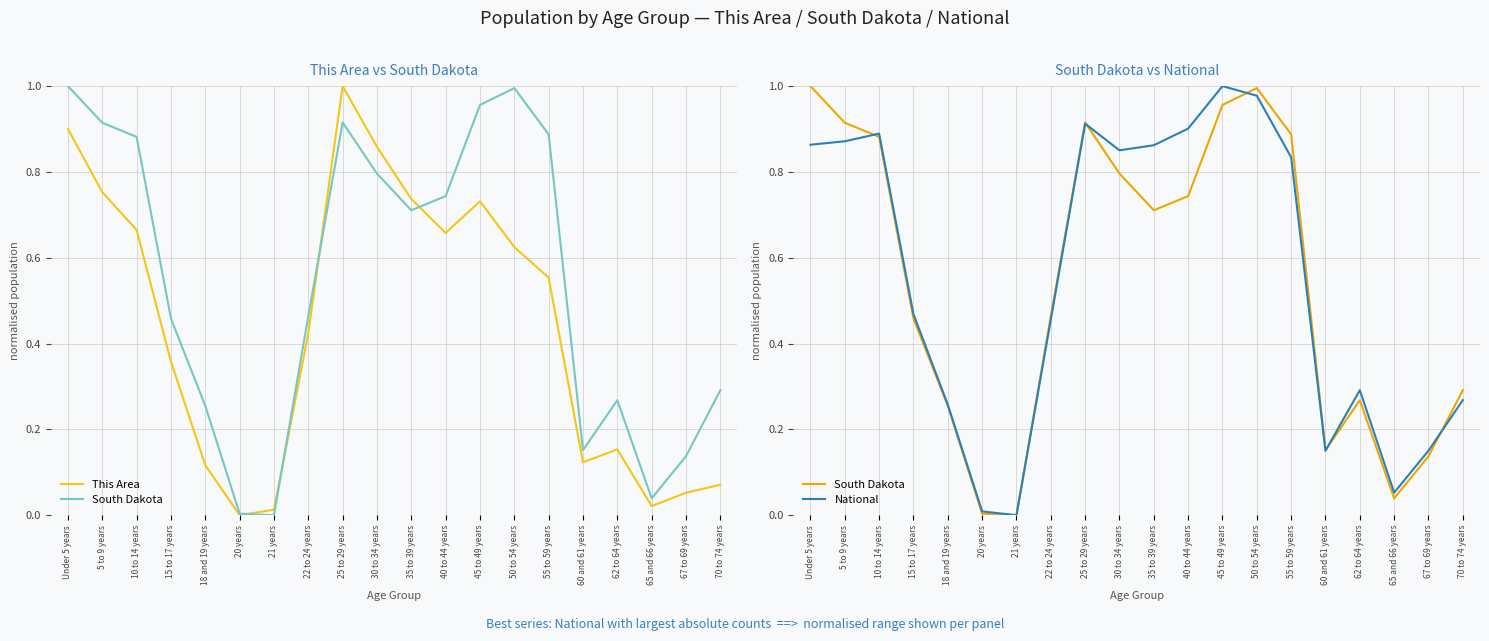

Is it true that This Area equals 0.3 at 55 to 59 years?

False